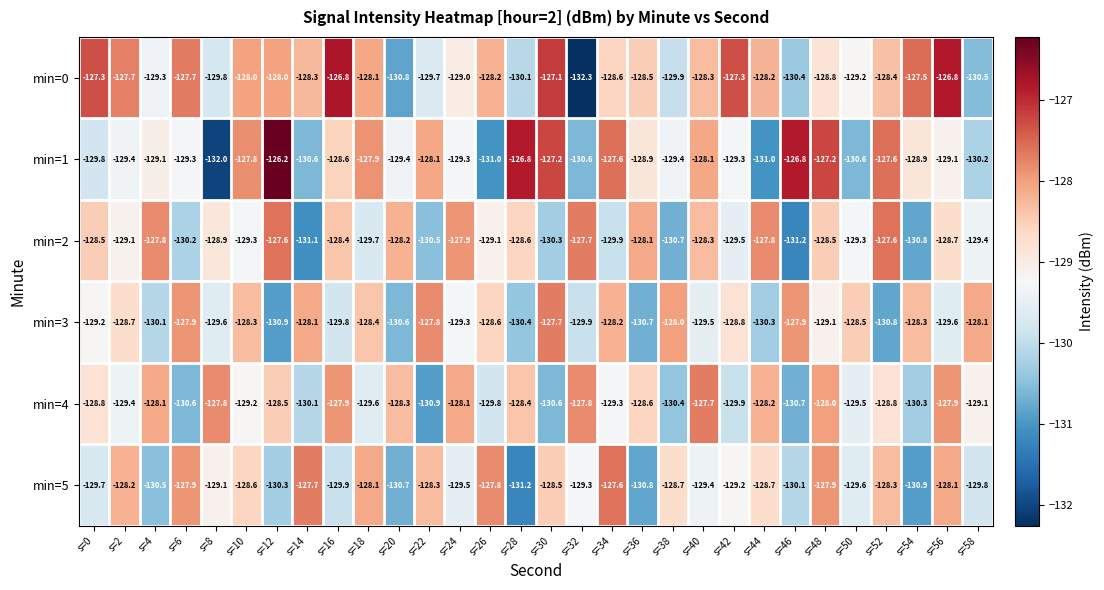

Which series changed the most between s=10 and s=24?

min=1